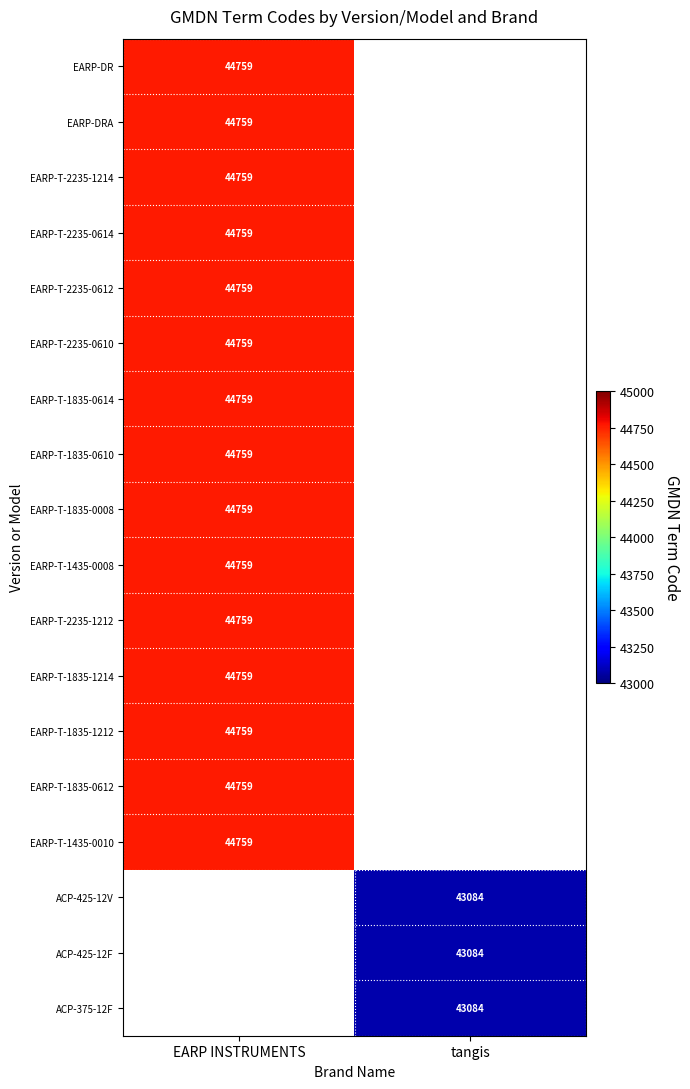

The value of EARP-T-1835-1212 at EARP INSTRUMENTS is 13238. True or false?

False